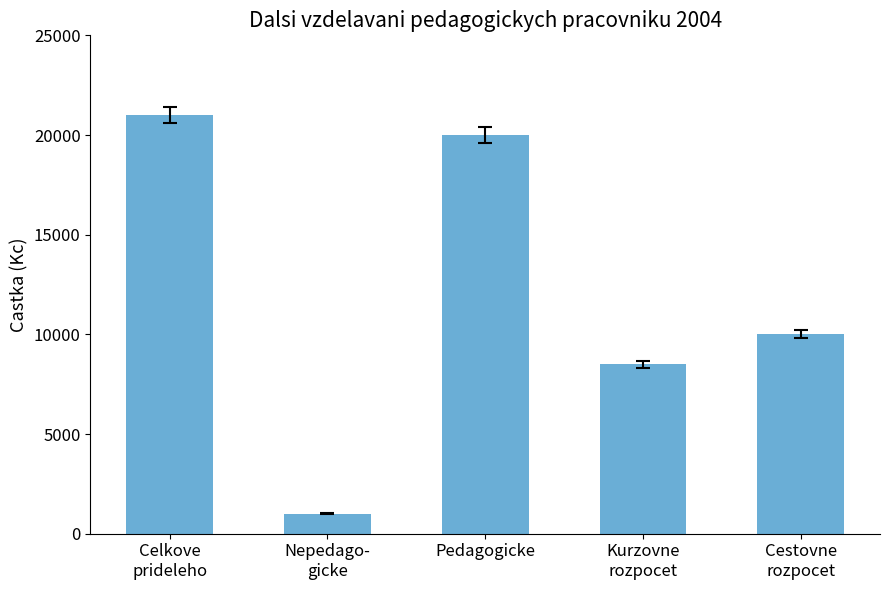

Are the bars grouped side by side (vs. stacked)?

No